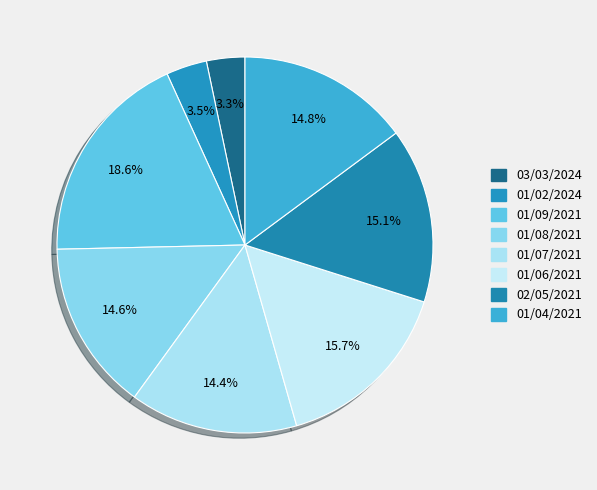

To the nearest percent, what percentage of the pie is 03/03/2024?

3%